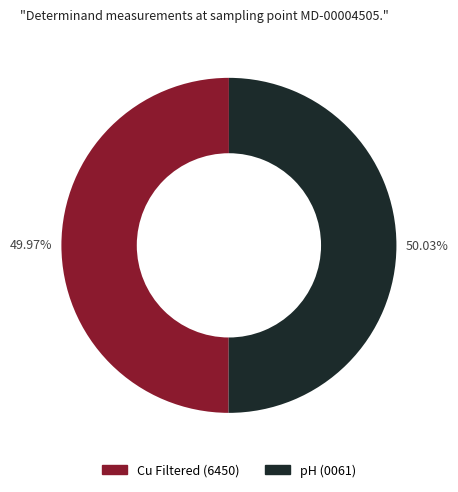

Is there a majority slice in this chart?

Yes